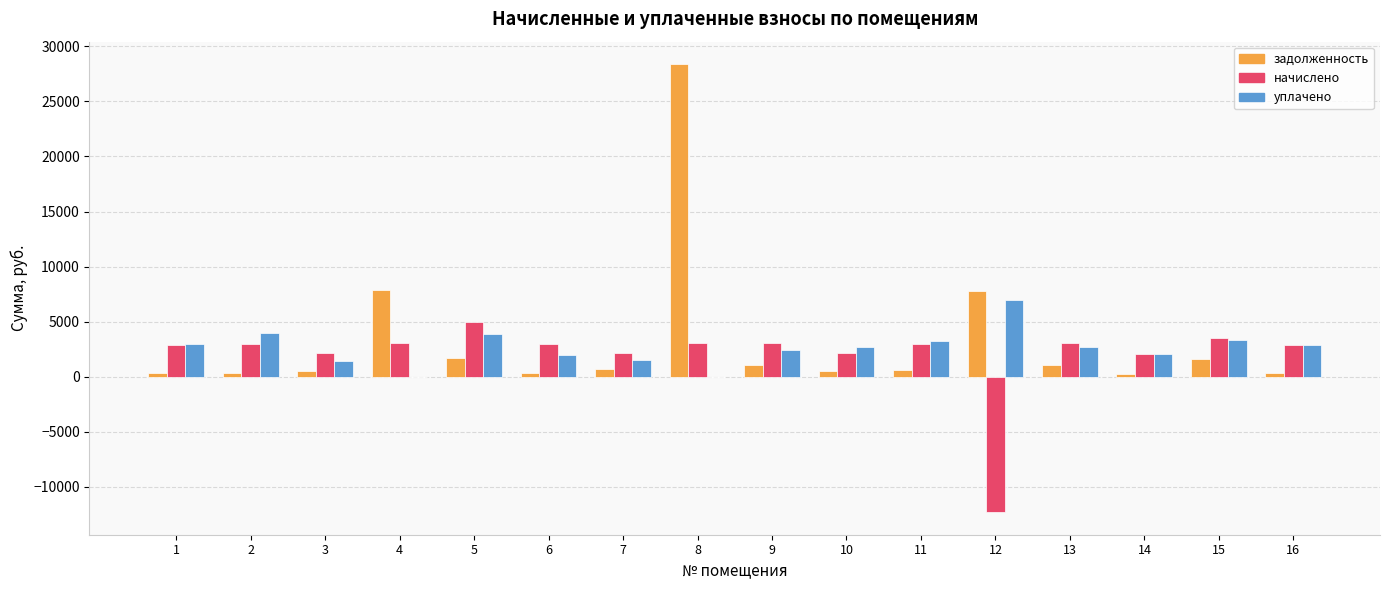

What is the total value across all series at 10?

5346.9